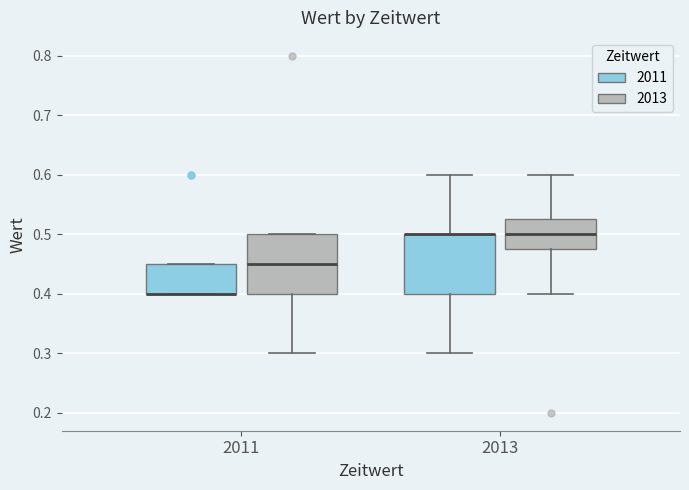

Where is the upper edge of the box for 2011 (2011) on the y-axis? The values are not printed on the chart, so give them approximately, as read against the axis.

0.45